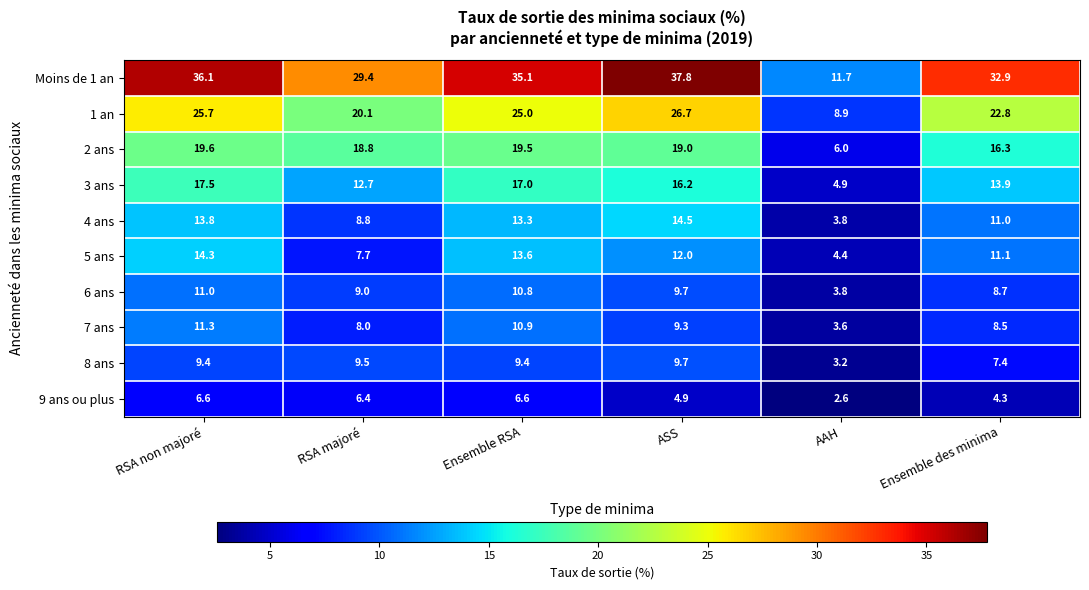

Which series has the widest spread of values?

Moins de 1 an